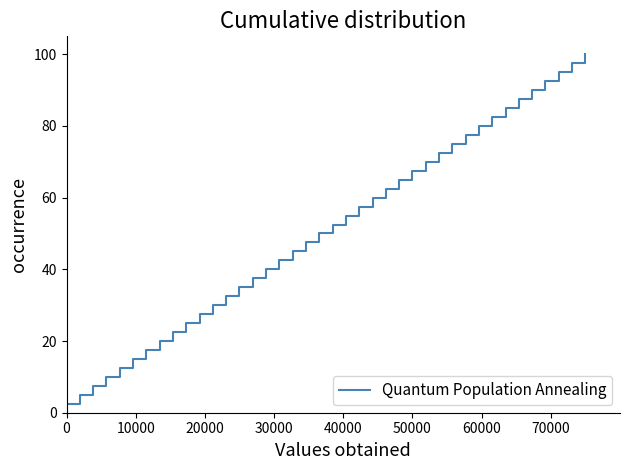

Is this an area chart (filled region under the line)?

No